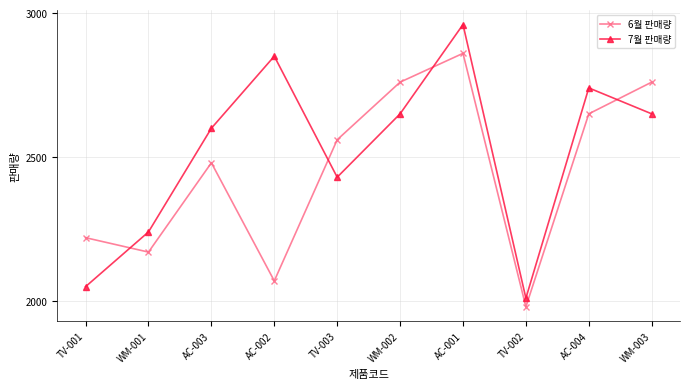

At which category is the sum across all series the highest?

AC-001